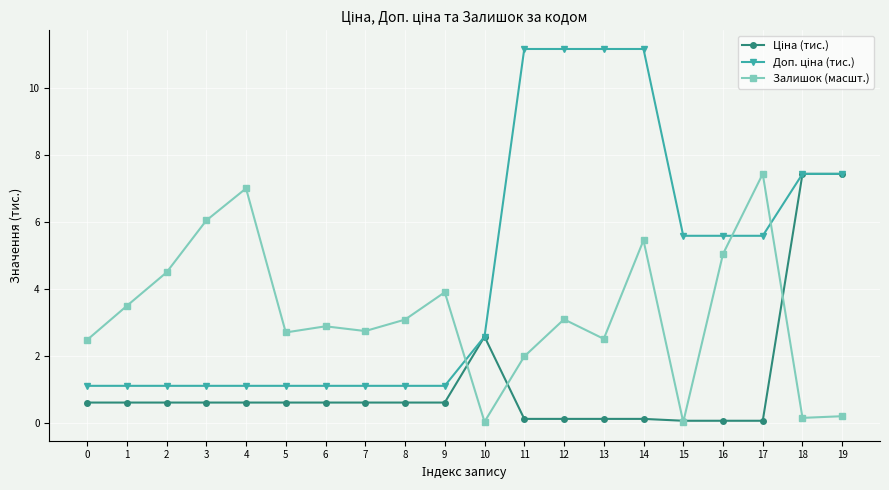

True or false: Залишок (масшт.) has a value of 5.9 at 9.

False